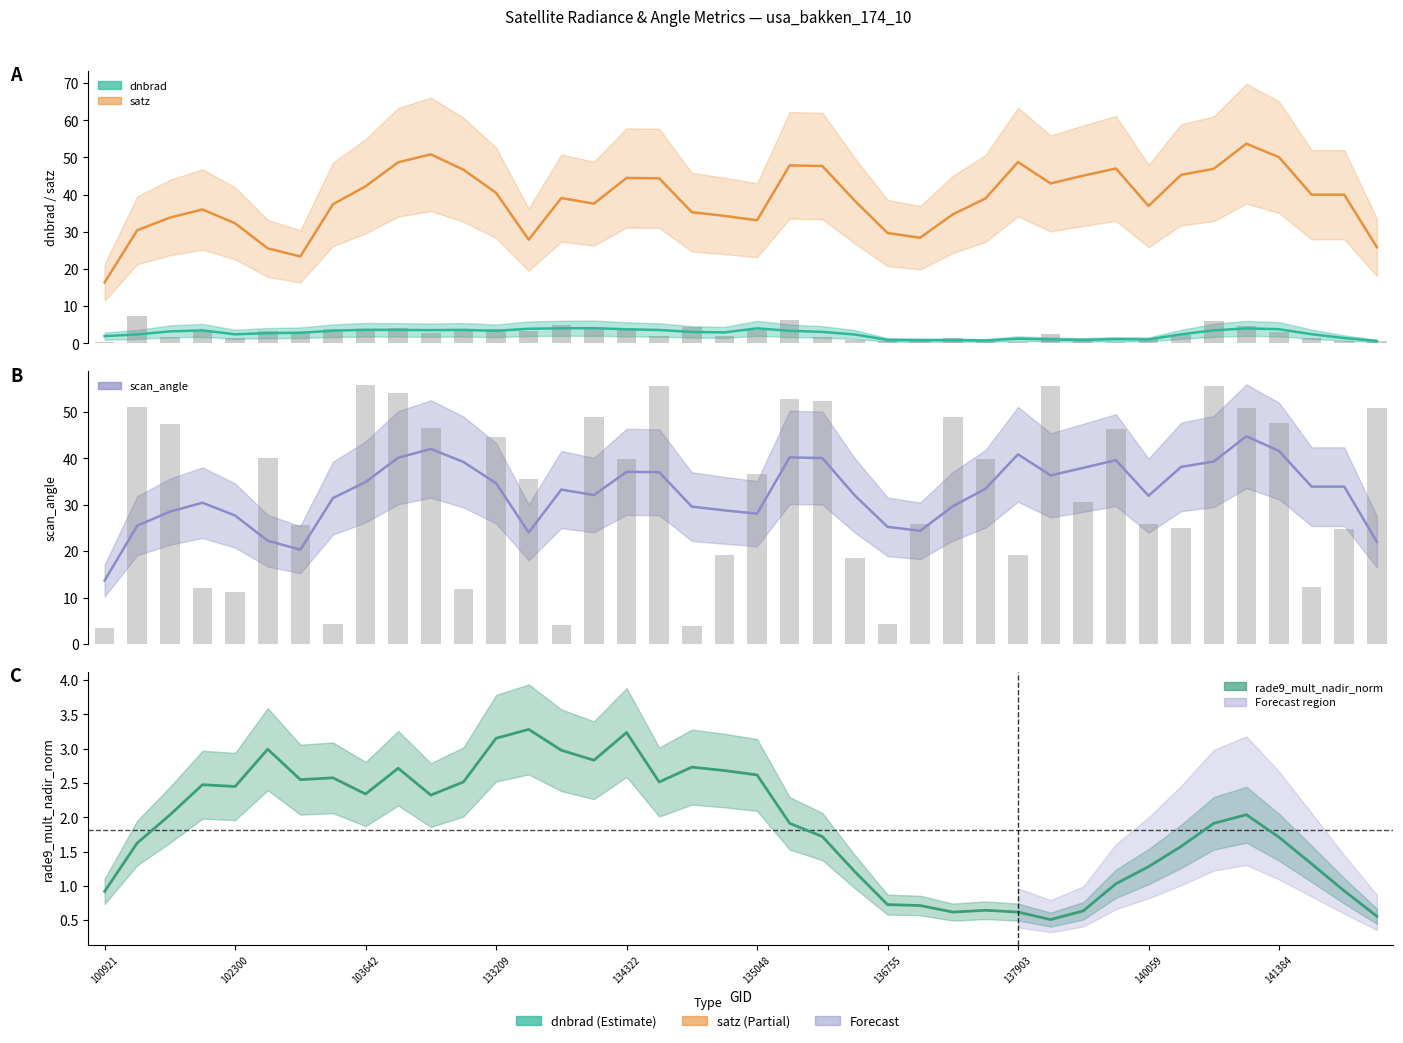

Is the value of dnbrad at 141975 greater than the value of satz at 134872?

No